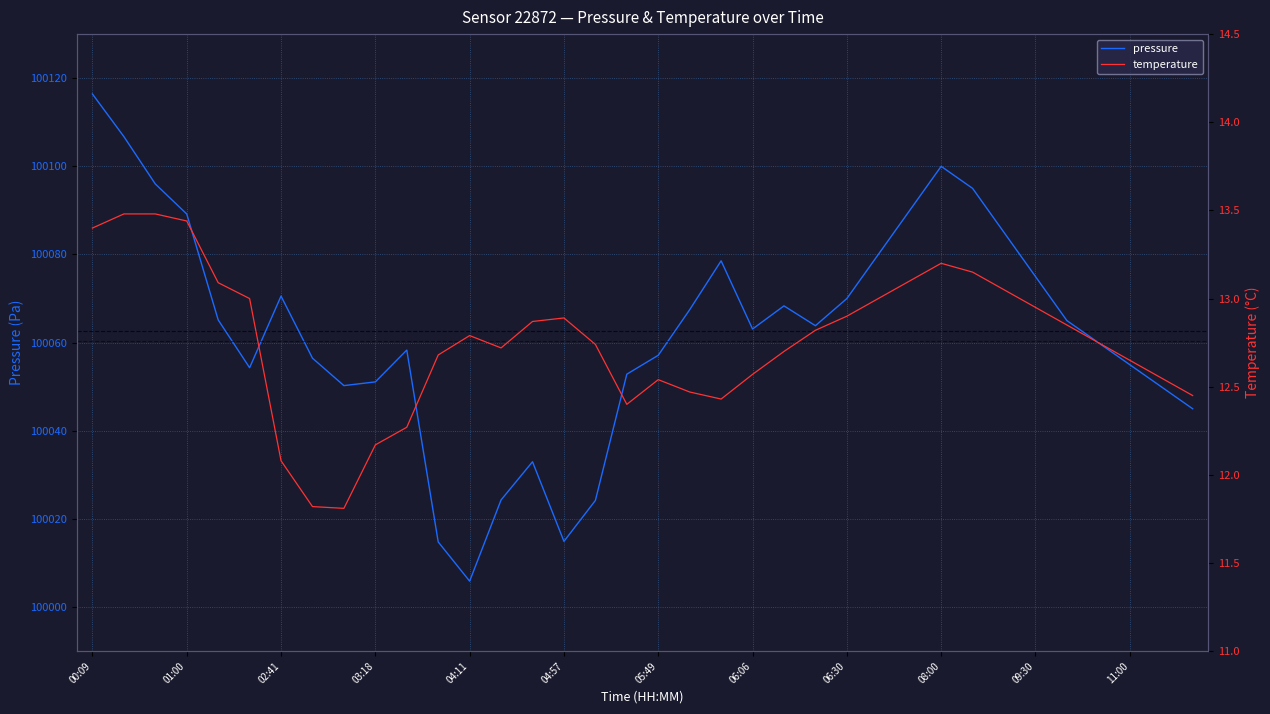

What is the lowest value of the pressure series?

100005.9